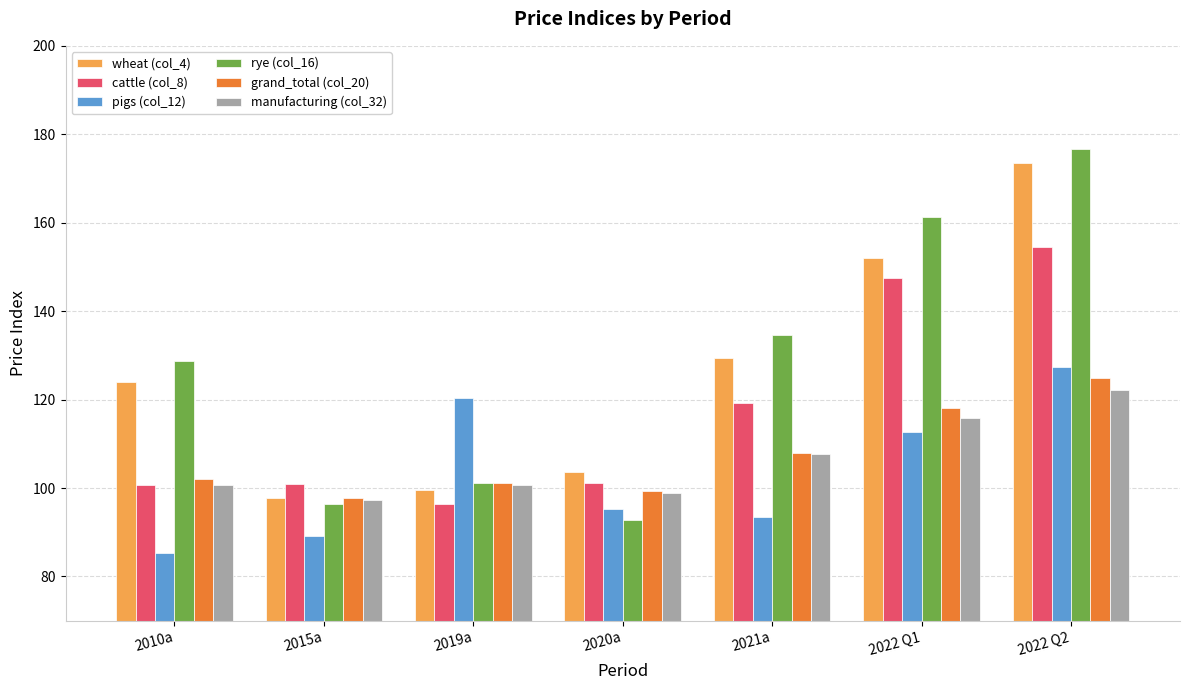

Which series has the largest total across all categories?

rye (col_16)